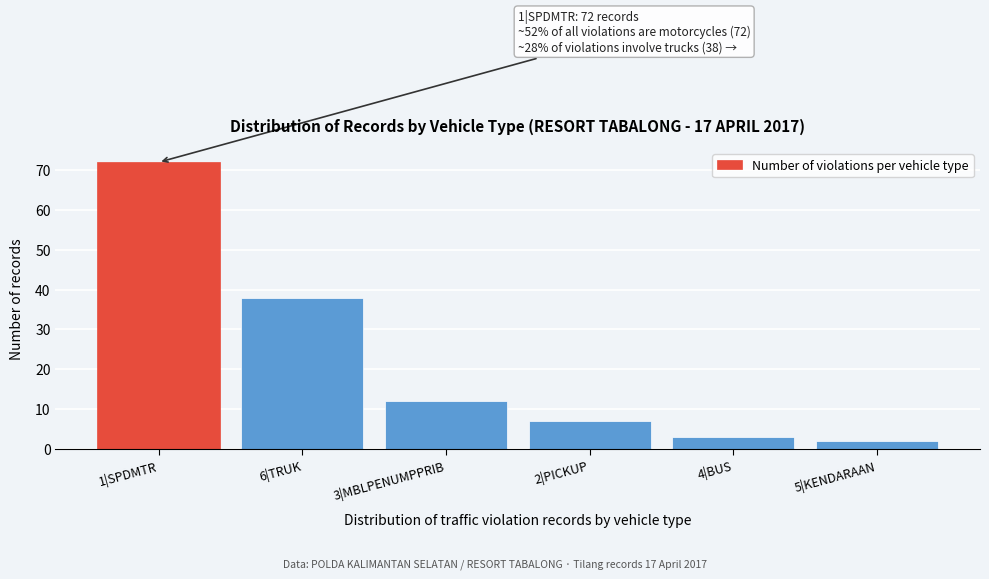

Reading right to left, what are all the values shown in this chart?

5|KENDARAAN=2	4|BUS=3	2|PICKUP=7	3|MBLPENUMPPRIB=12	6|TRUK=38	1|SPDMTR=72